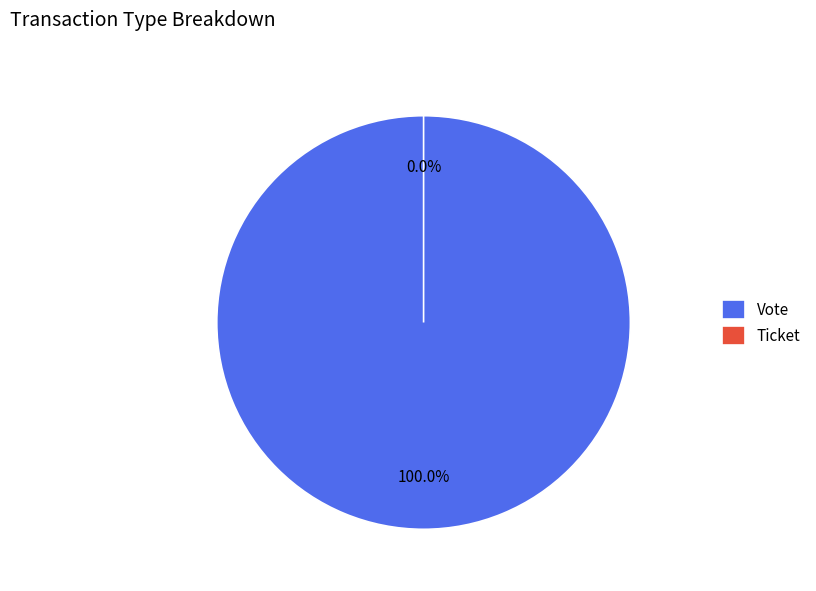

To the nearest percent, what percentage of the pie is Vote?

100%